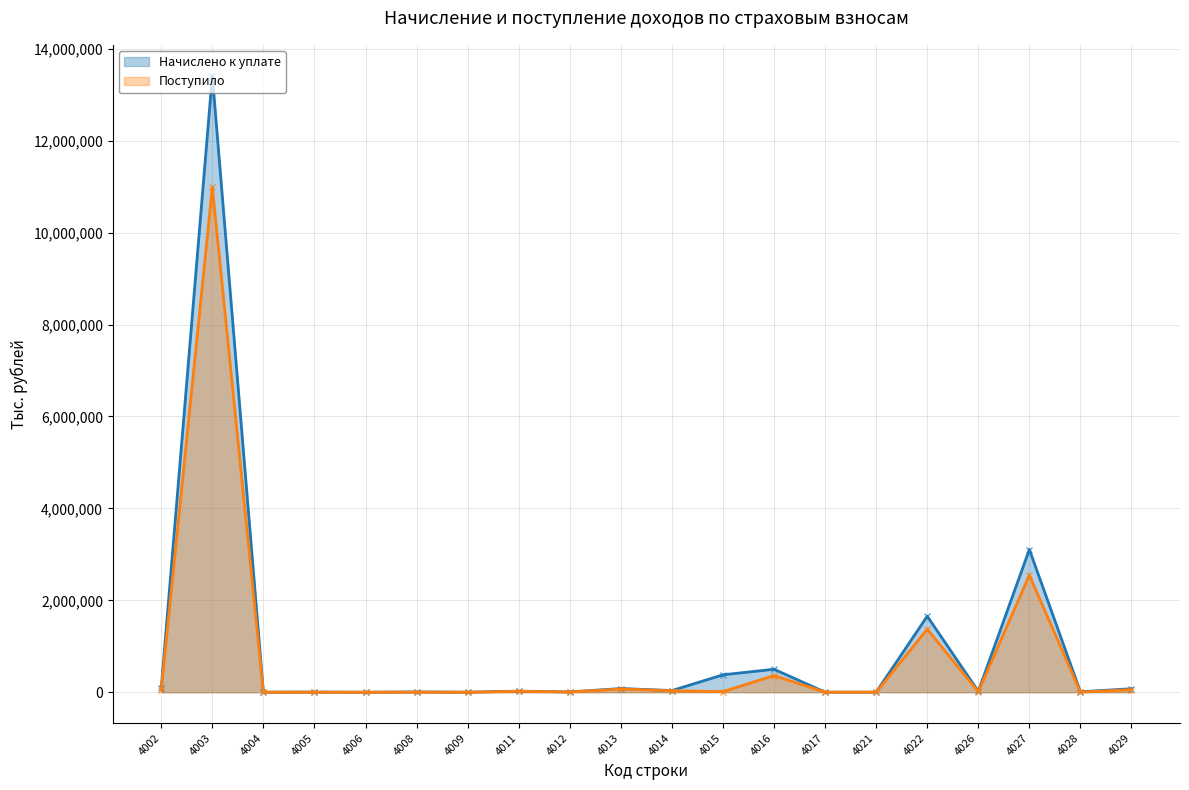

True or false: Поступило and Начислено к уплате cross at least once.

False